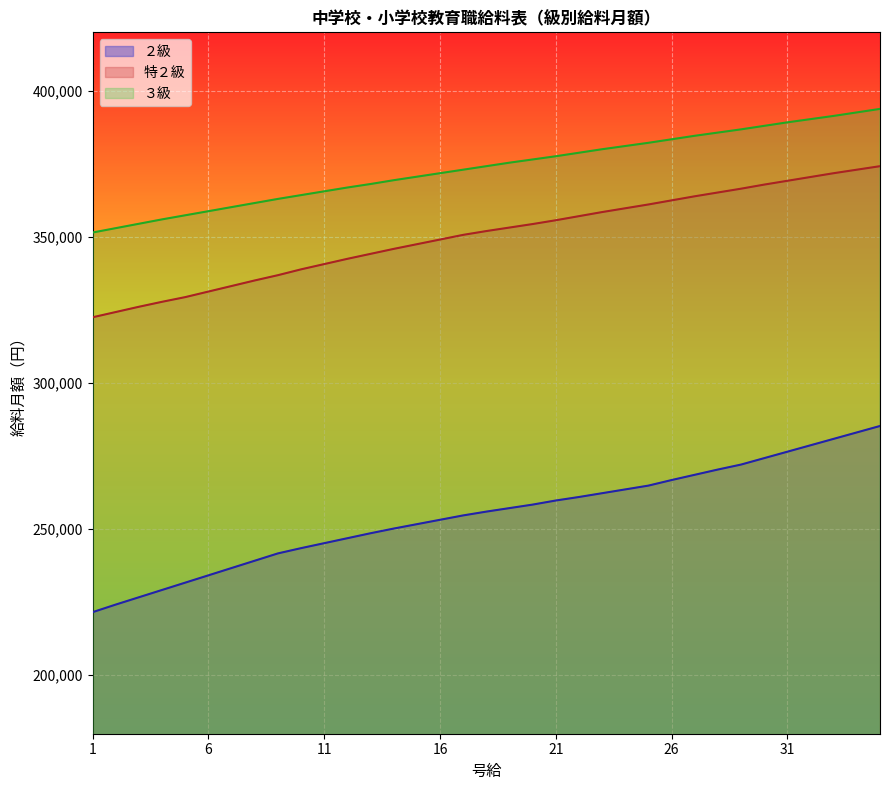

True or false: ２級 and 特２級 intersect in this chart.

False